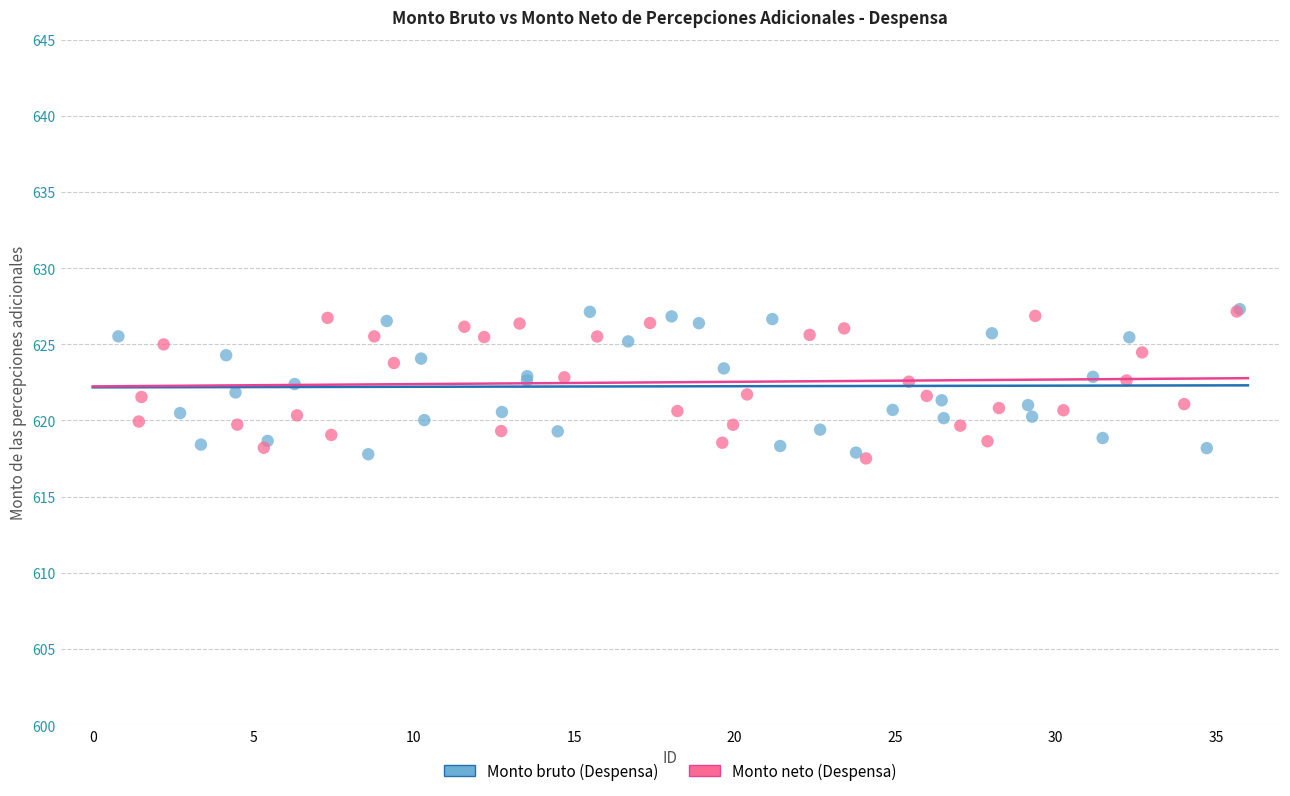

What are all the series names shown in the legend?

Monto bruto (Despensa), Monto neto (Despensa)